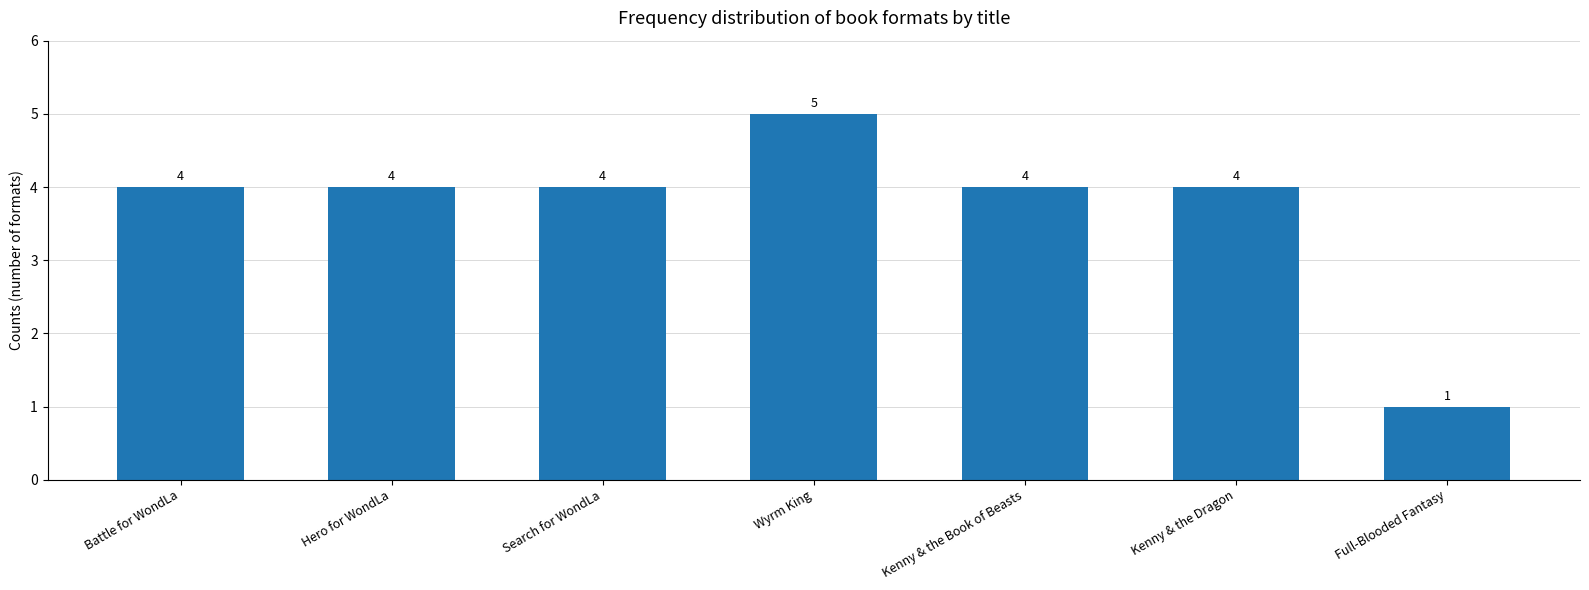

Approximately how many times larger is the value at Battle for WondLa compared to Kenny & the Book of Beasts?

1.0